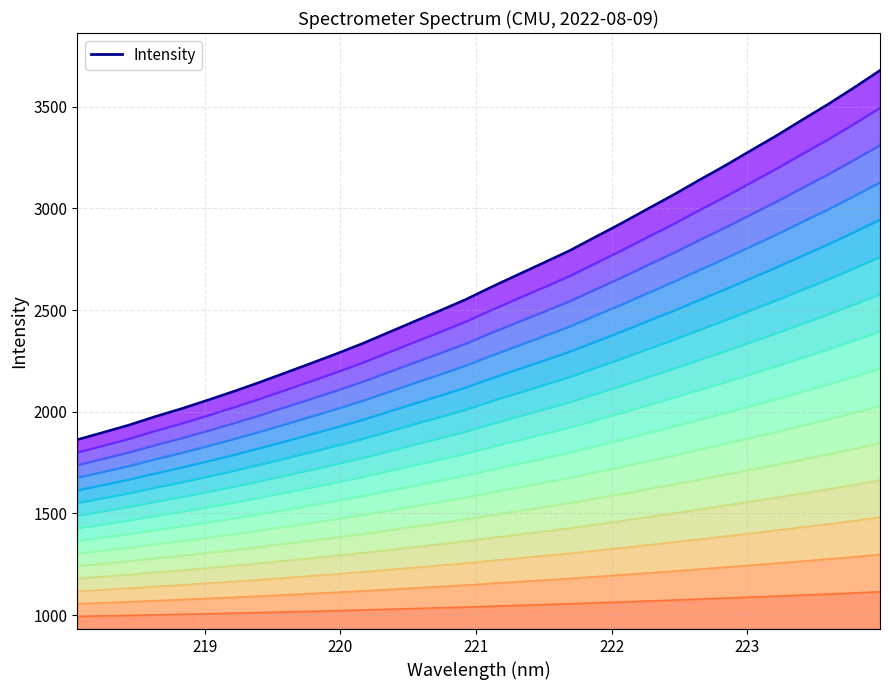

What is the difference between the second highest and minimum values?

1731.6